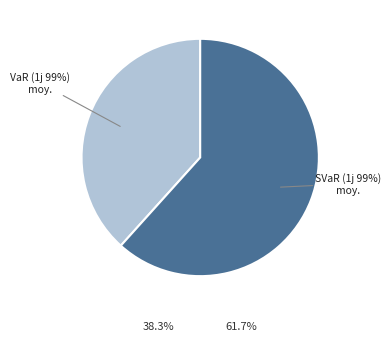

What percentage do SVaR (1 jour, 99%) moyenne and VaR (1 jour, 99%) moyenne together represent?

100.0%